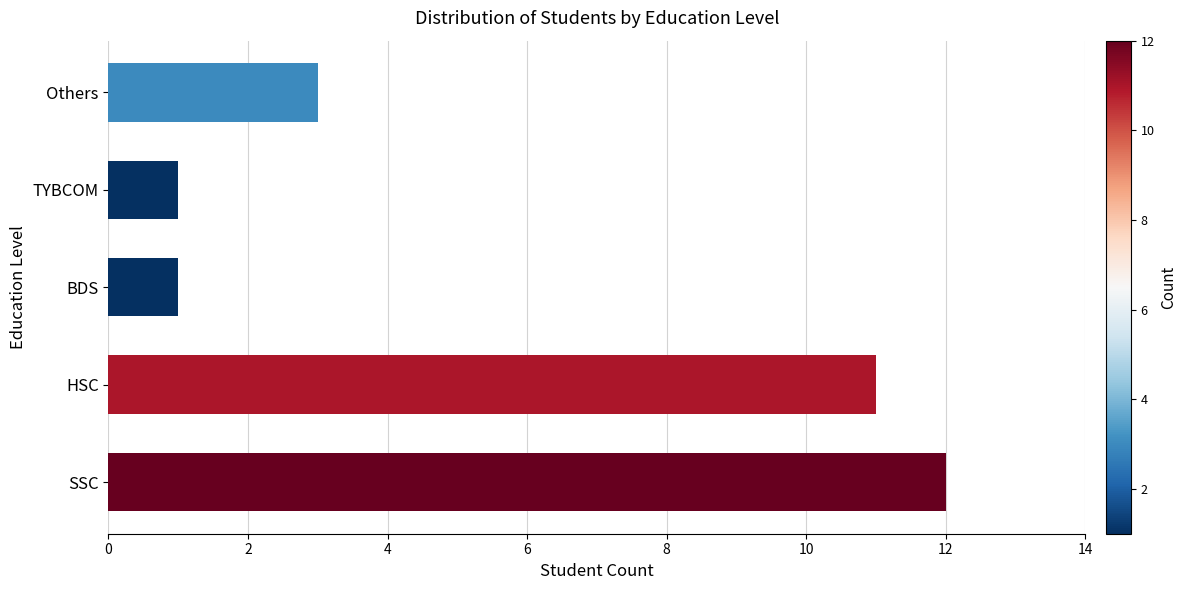

What is the maximum value shown in the chart?

12